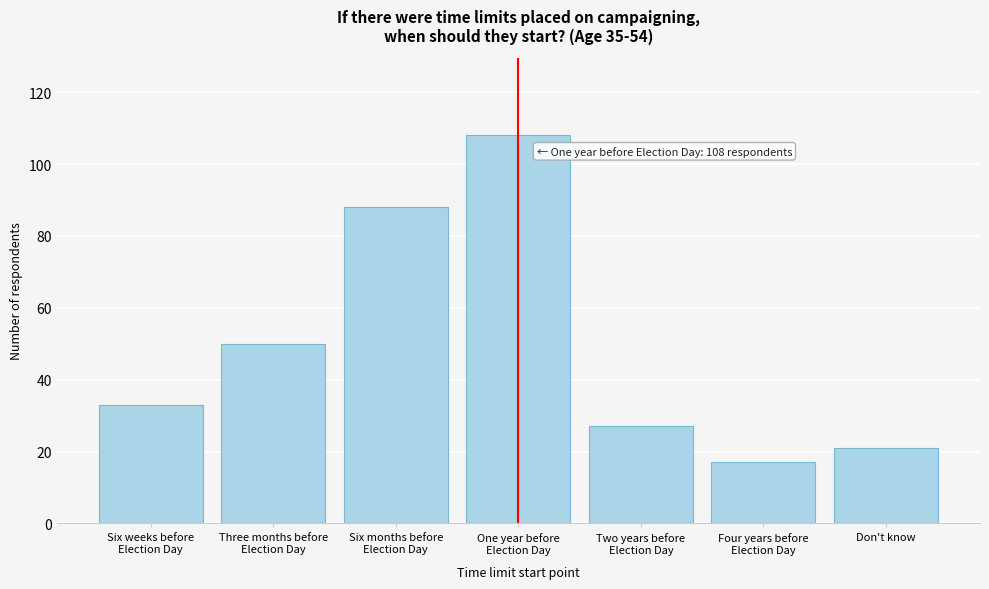

Reading left to right, transcribe all the data shown in this chart.

33	50	88	108	27	17	21